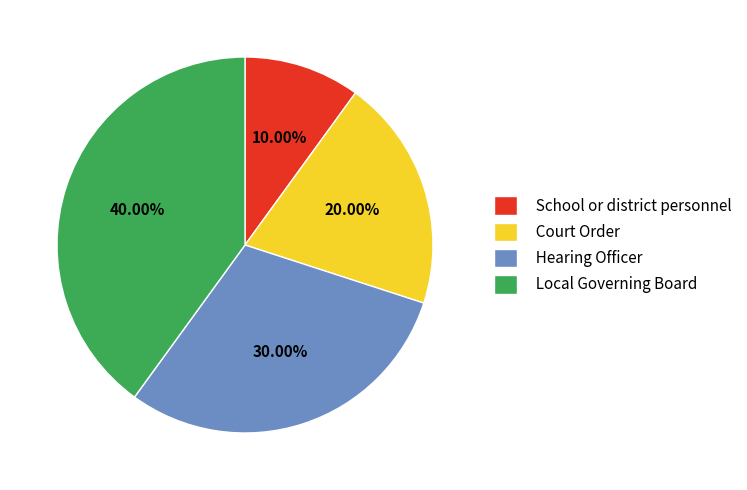

Rank the categories by value from highest to lowest.

Local Governing Board, Hearing Officer, Court Order, School or district personnel